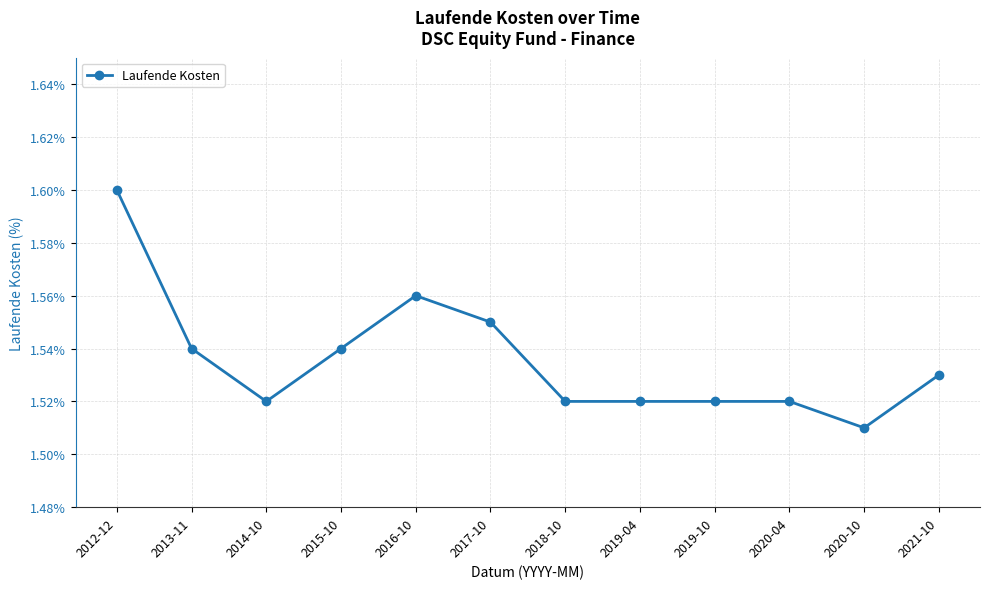

Where is the first local minimum?

2014-10